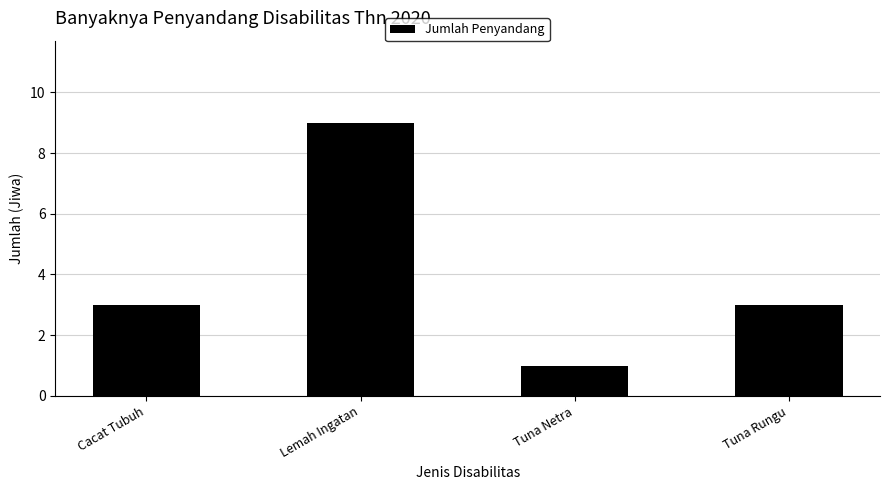

Are the bars horizontal?

No